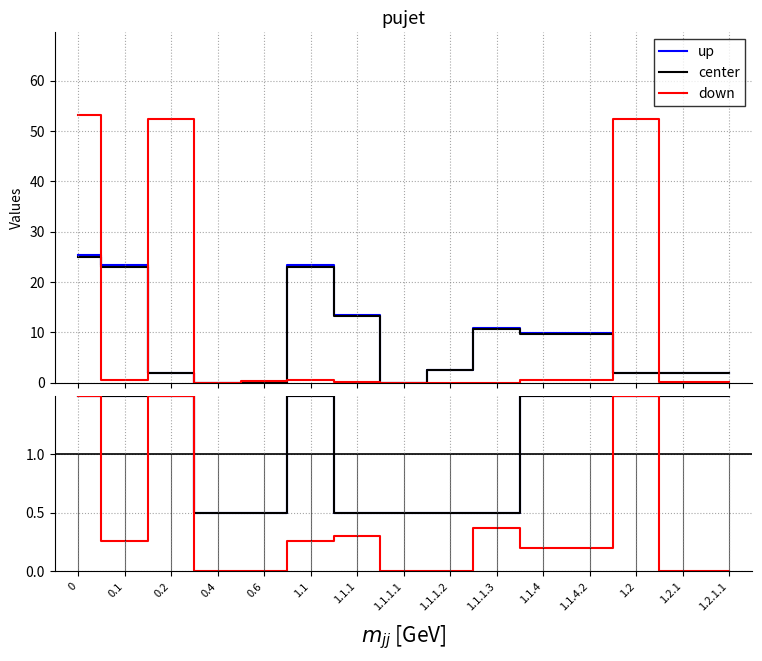

Is it true that up equals 1.5 at 0?

True